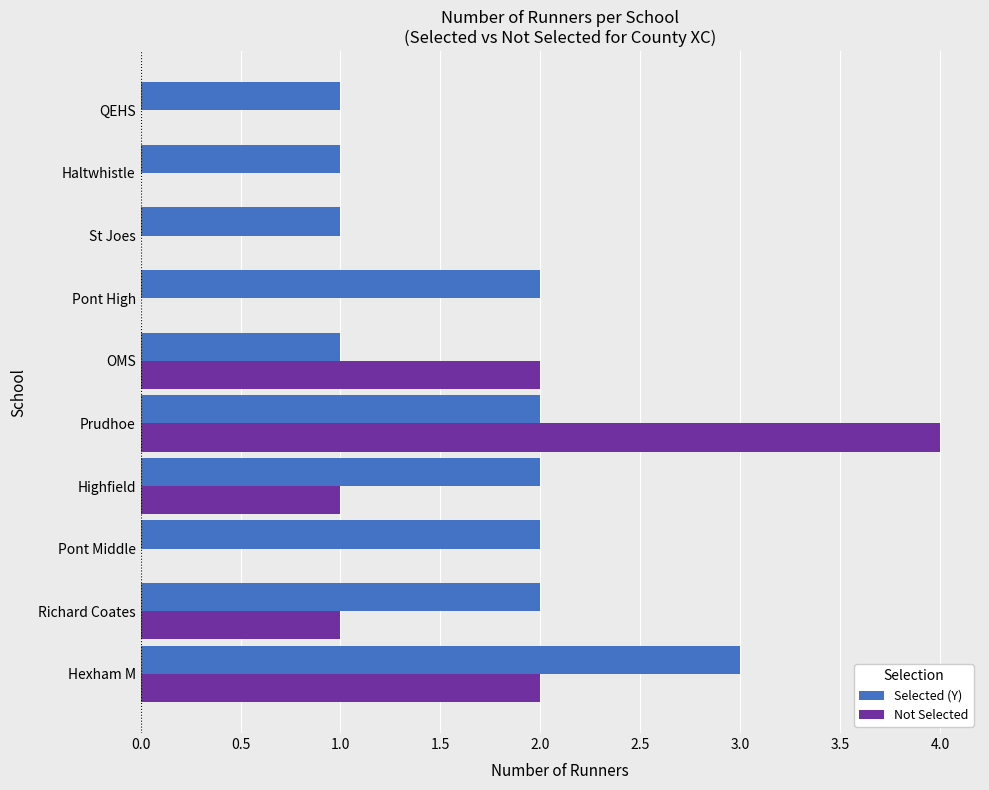

Which label corresponds to the largest value in the chart?

Prudhoe